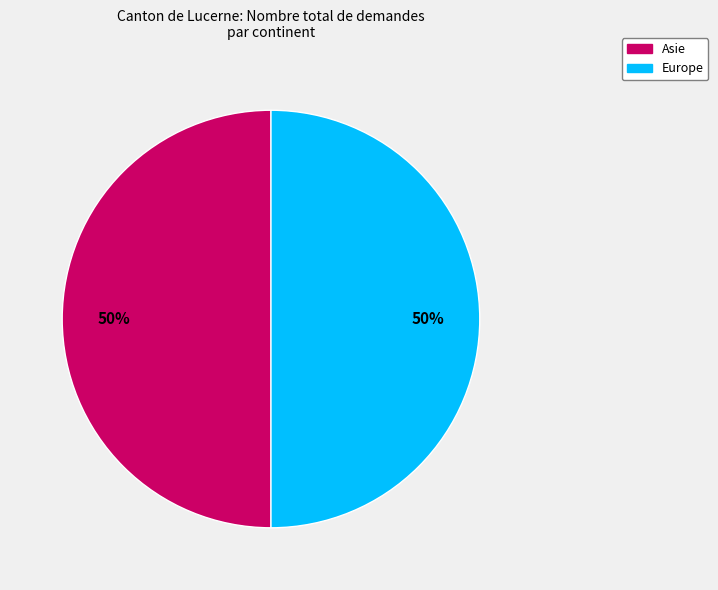

To the nearest percent, what is the average slice percentage?

50%